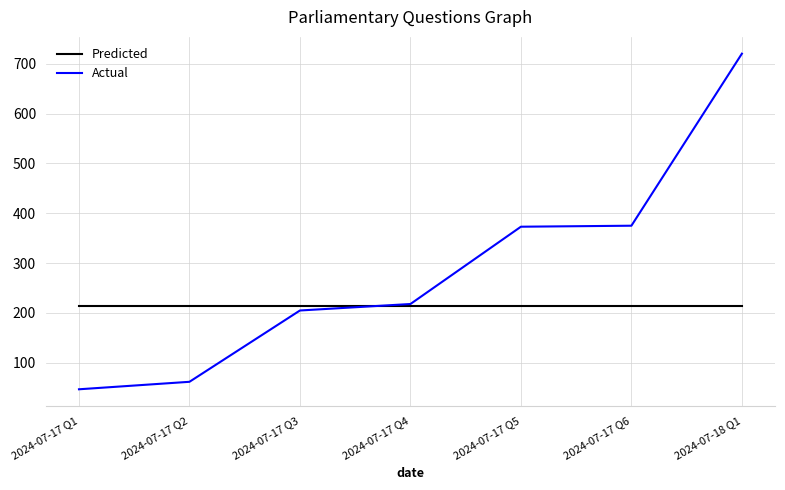

True or false: Actual has more than 1 interior local peaks.

False